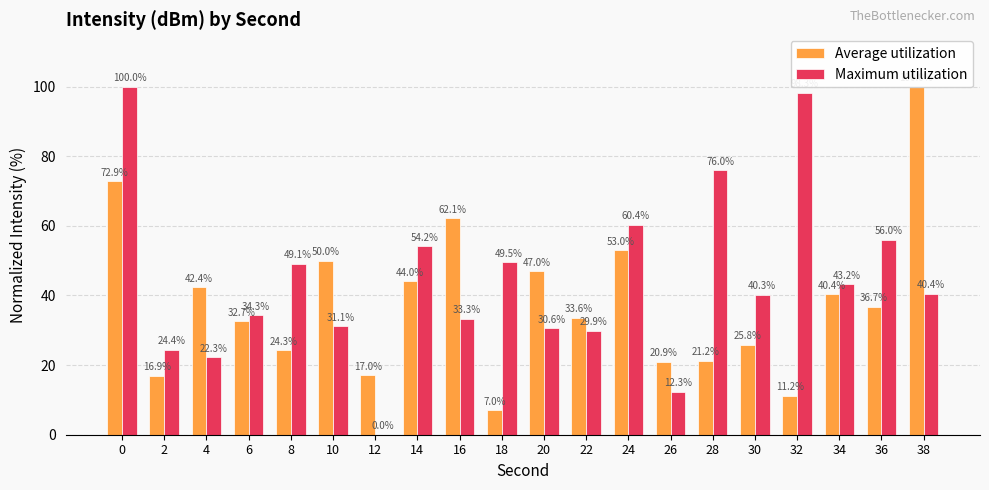

Which series has the largest total across all categories?

Maximum utilization